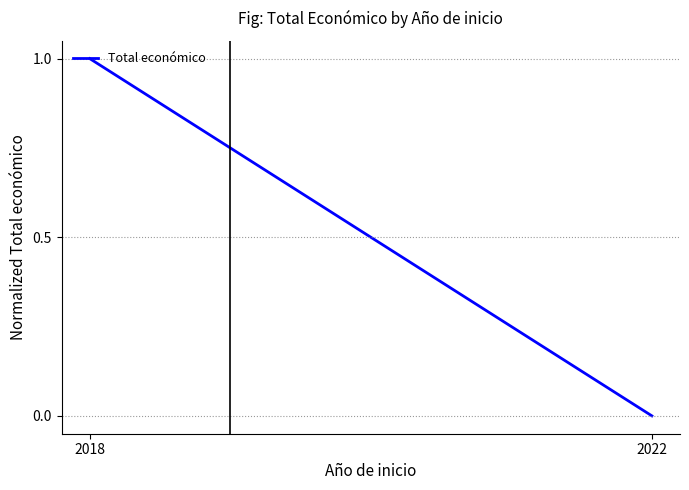

Reading right to left, transcribe all the data shown in this chart.

2022=0	2018=1